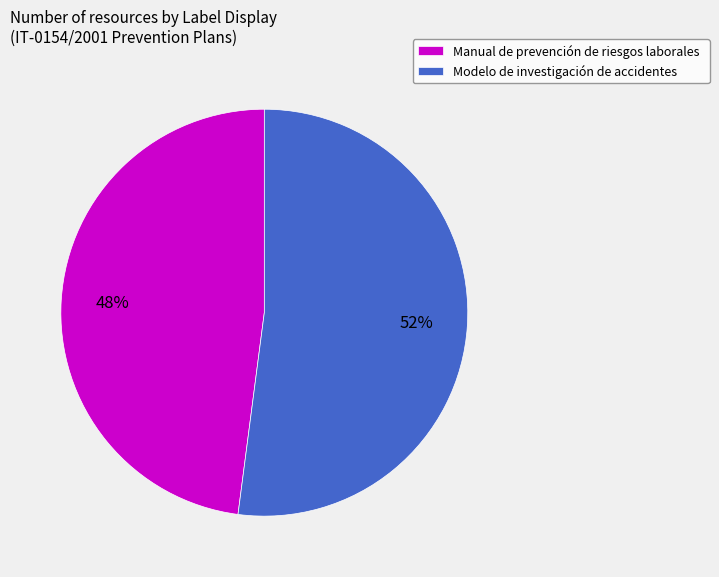

To the nearest percent, what is the combined percentage of Manual de prevención de riesgos laborales and Modelo de investigación de accidentes?

100%